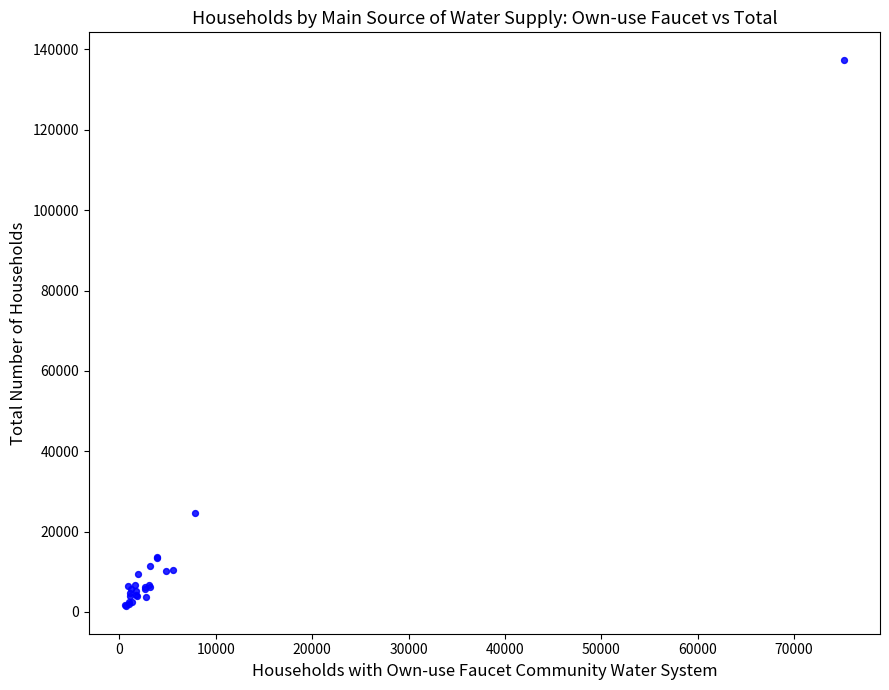

What Y value in the scatter plot is closest to 69427?

24702